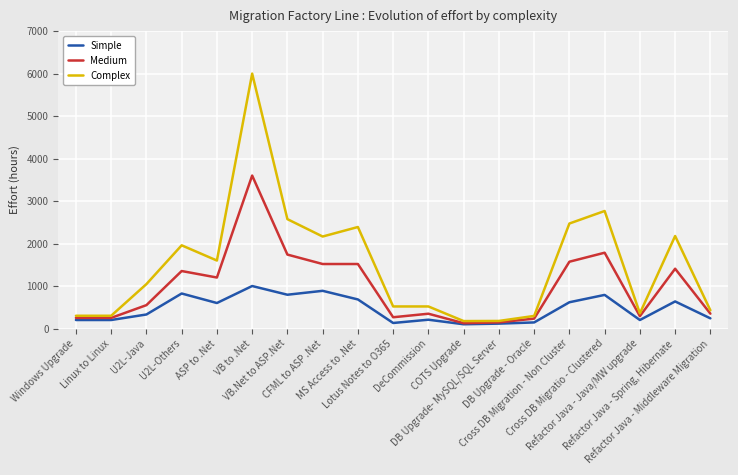

What is the lowest value of the Complex series?

175